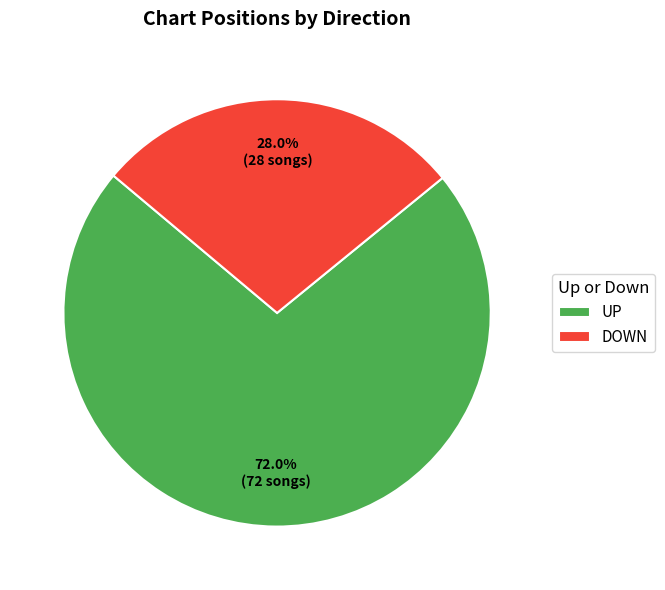

Rank the categories by value from highest to lowest.

UP, DOWN